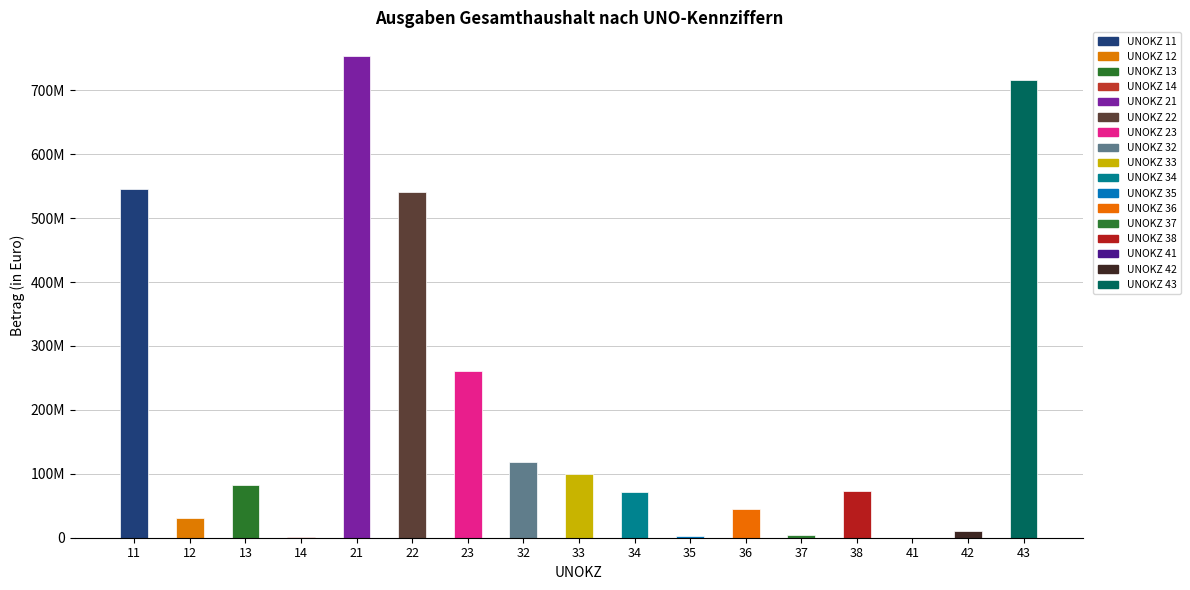

Is it true that the value at 32 is 197714836?

False